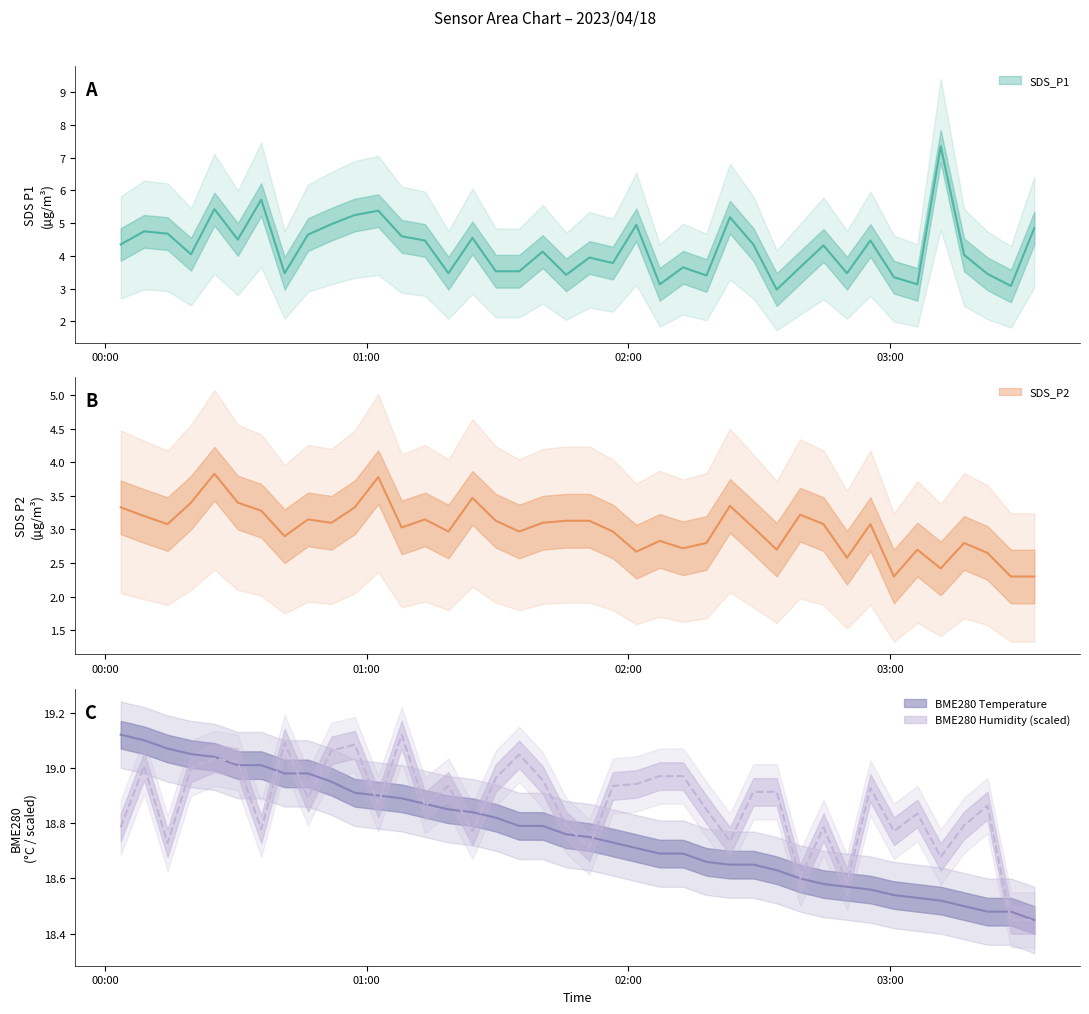

Where is SDS_P2 nearest to the value 3?

2023/04/18 01:08:02